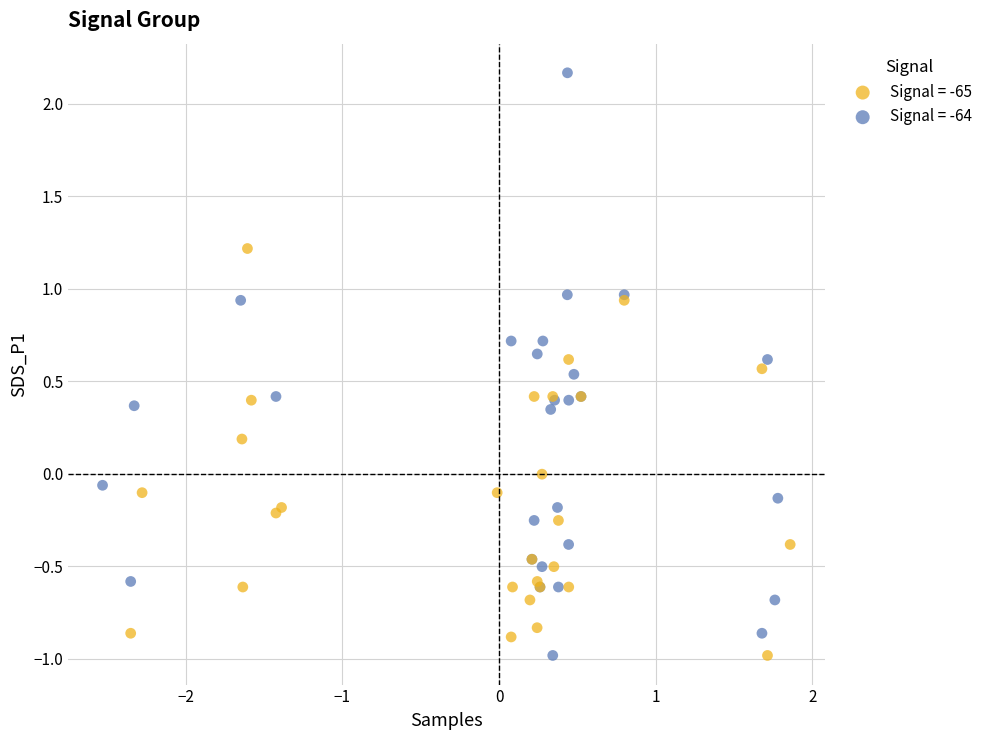

Which series has the largest Y range (max minus min)?

Signal = -64